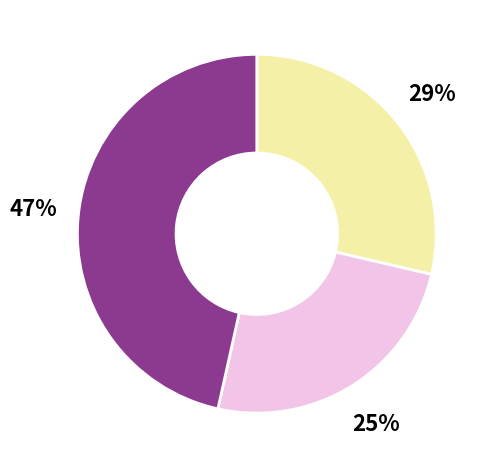

To the nearest percent, what is the difference between the largest and smallest slice percentages?

22%